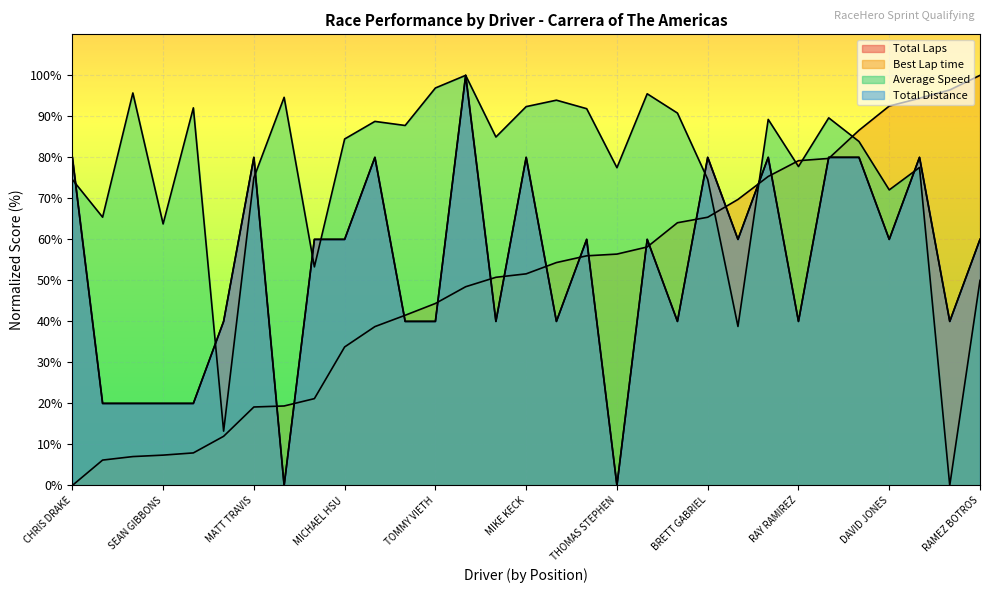

What is the label of the 2nd point from the right?

LAURENCE JITTS